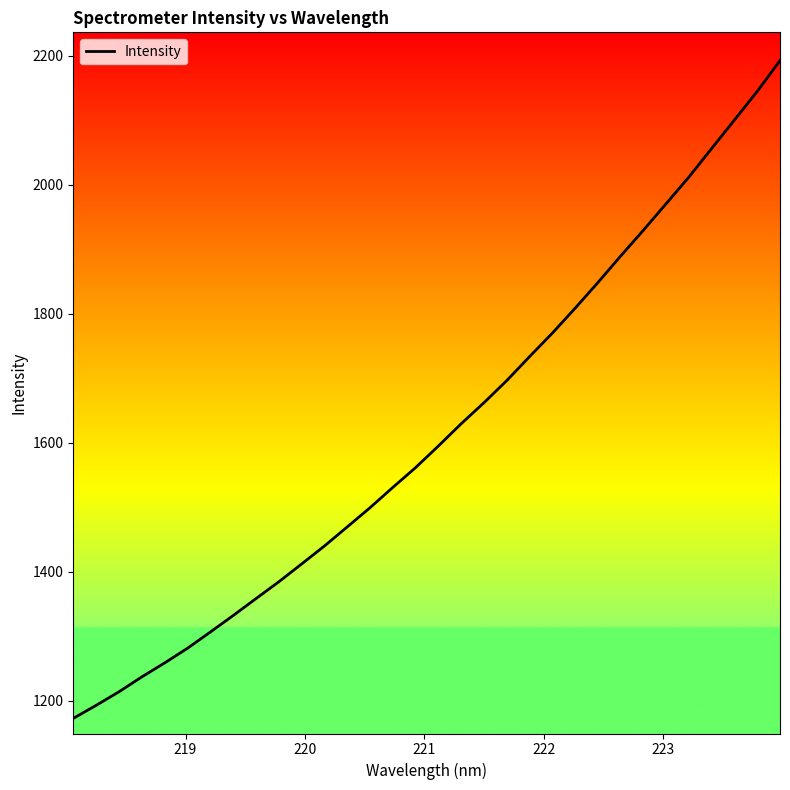

What is the difference between the maximum and minimum values?

1020.3